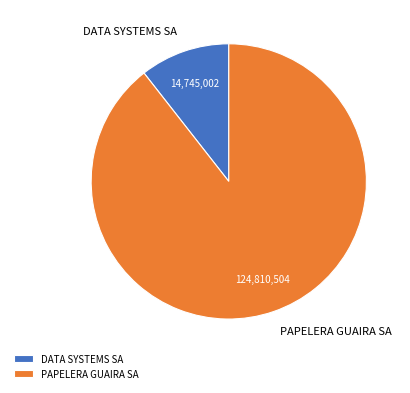

Count the number of slices in the pie.

2